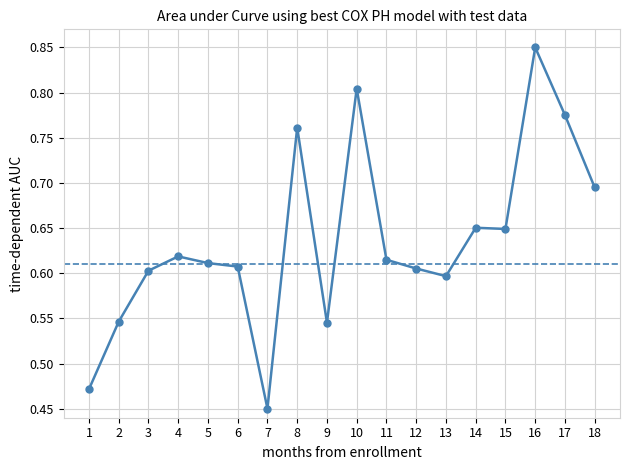

What is the sum of all values?

11.5